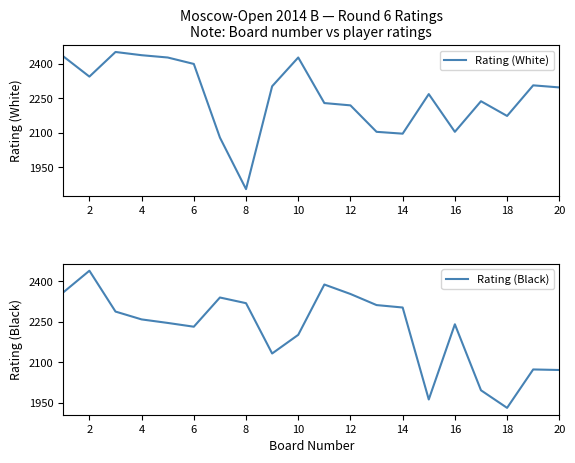

List the series in order of their overall mean, highest first.

Rating (White), Rating (Black)